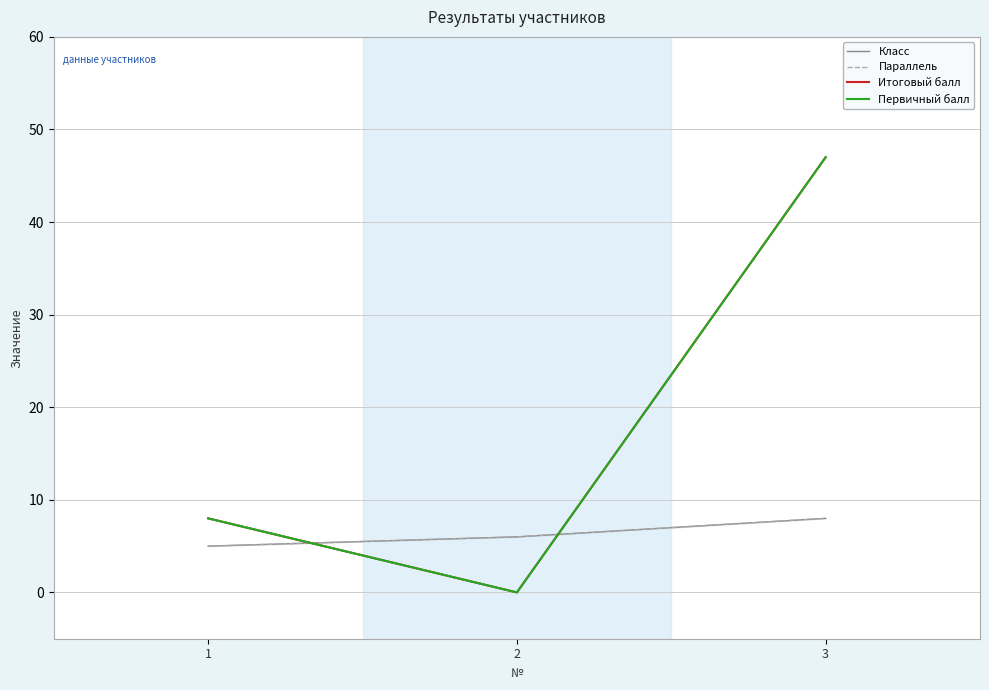

Reading left to right, what are all the values shown in this chart?

Класс: 5	6	8
Параллель: 5	6	8
Итоговый балл: 8	0	47
Первичный балл: 8	0	47